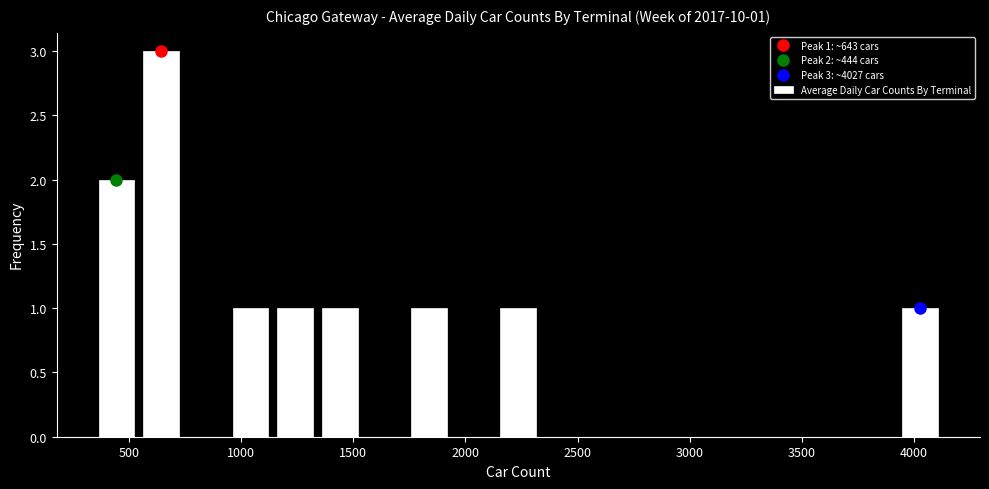

Read against the x-axis, roughly where is the centre of the tallest bar?

650